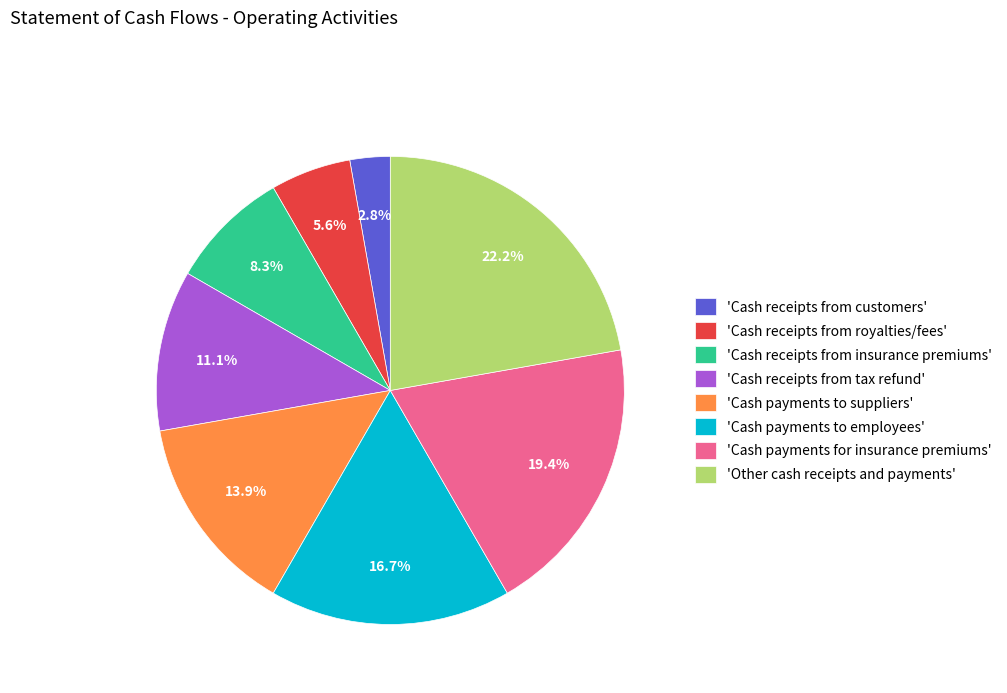

Is there any slice that represents more than half of the pie?

No